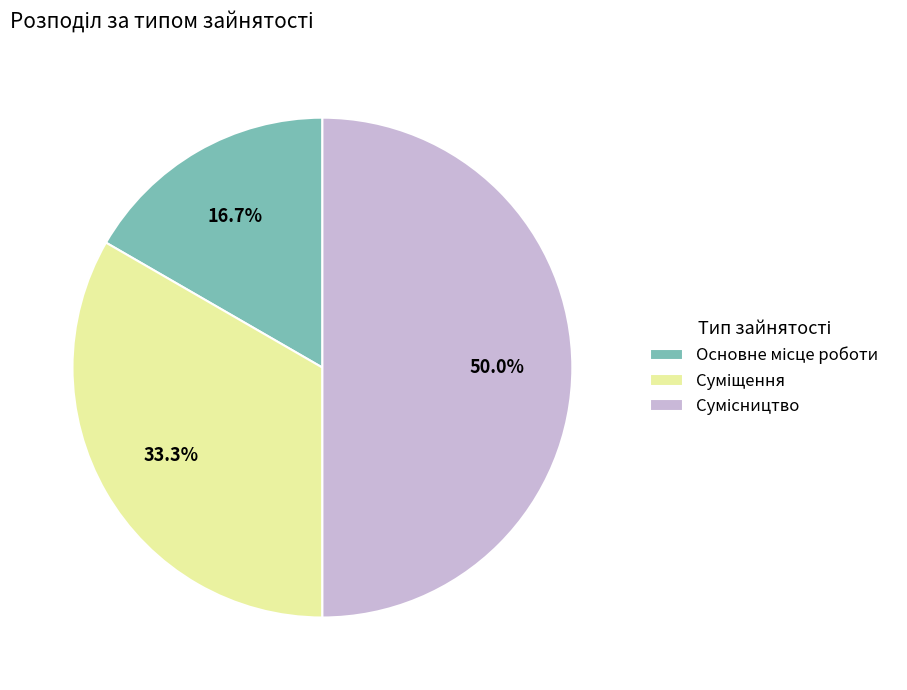

Count the number of slices in the pie.

3